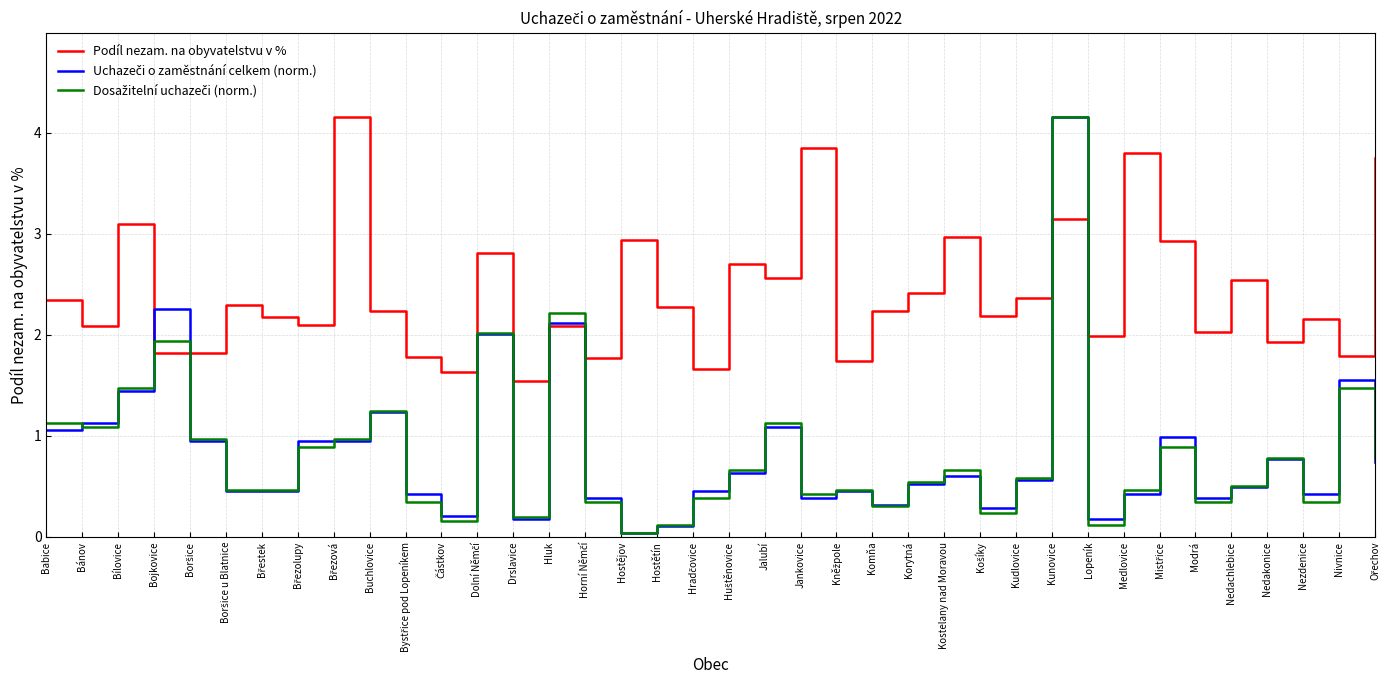

Which series has the largest total across all categories?

Podíl nezam. na obyvatelstvu v %